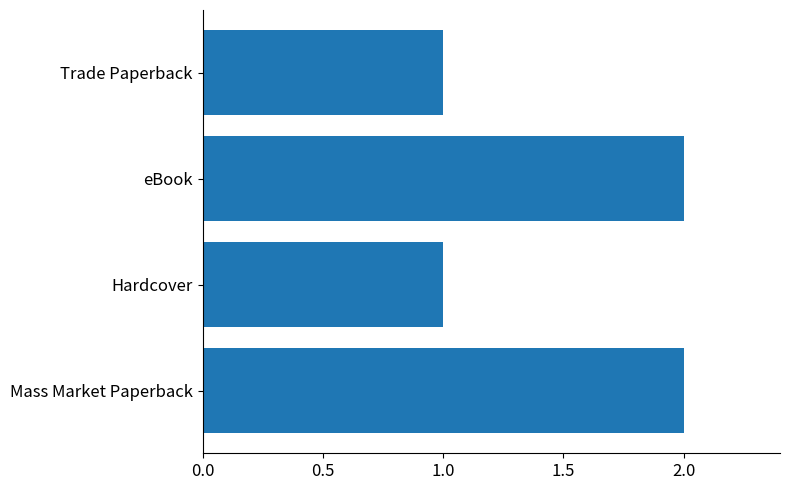

What is the average value?

2